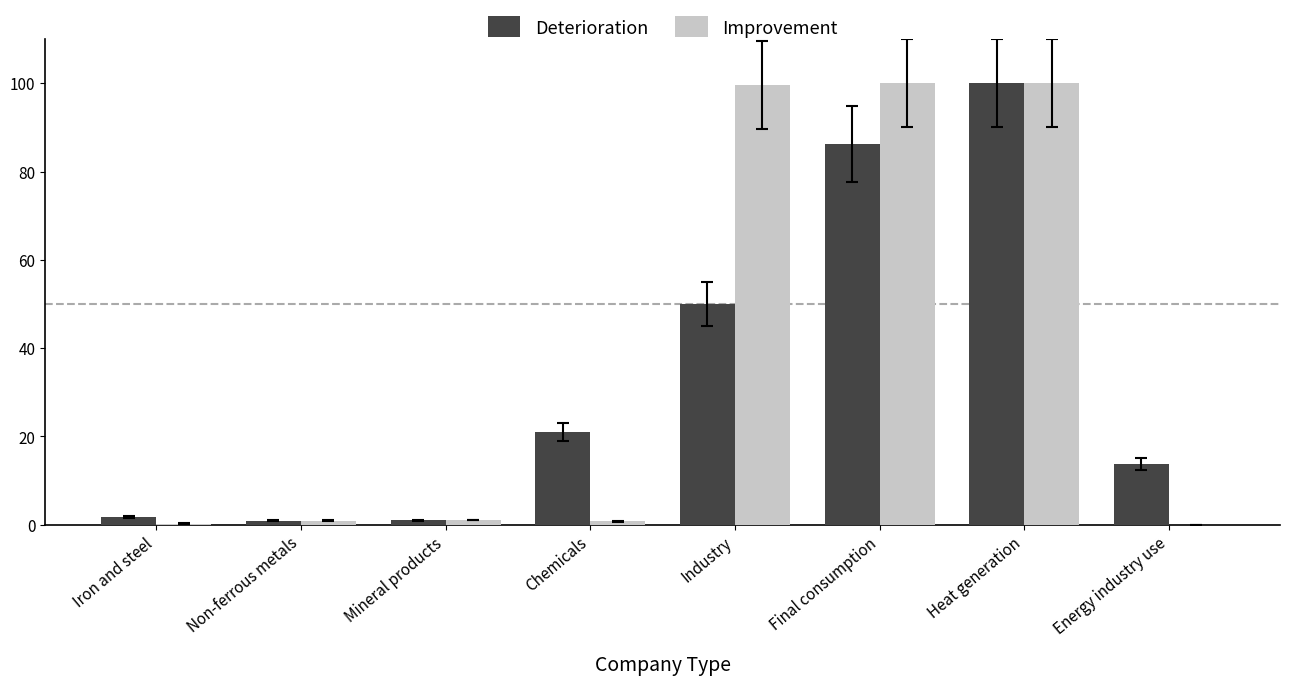

Is it true that Deterioration equals 30.7 at Chemicals?

False